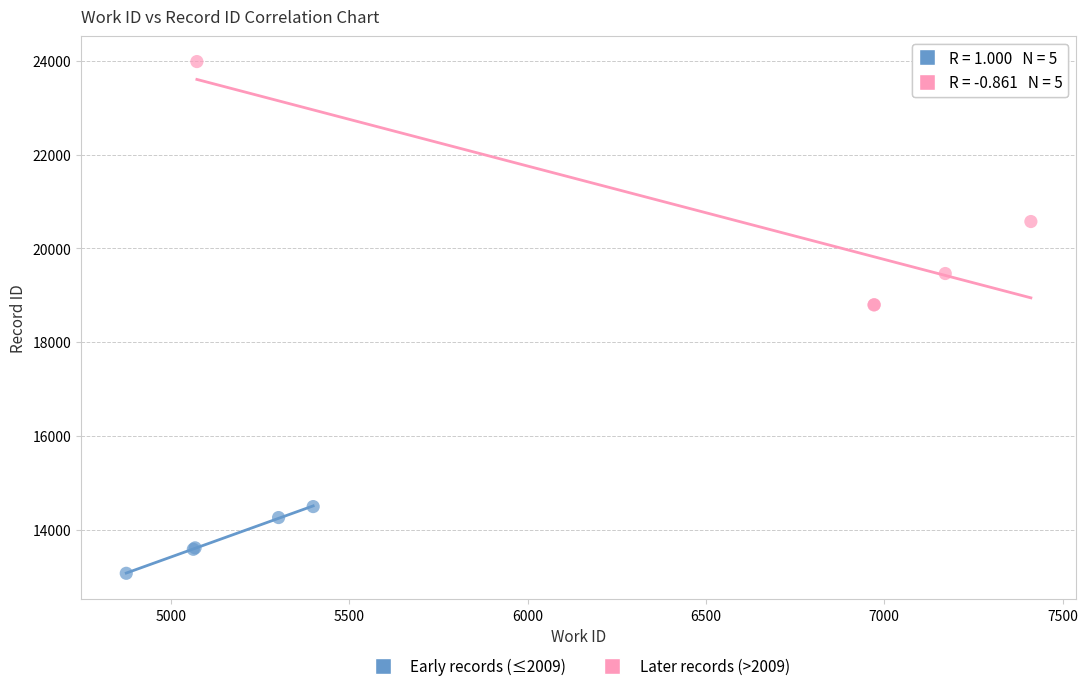

What are all the series names shown in the legend?

Early records (≤2009), Later records (>2009)